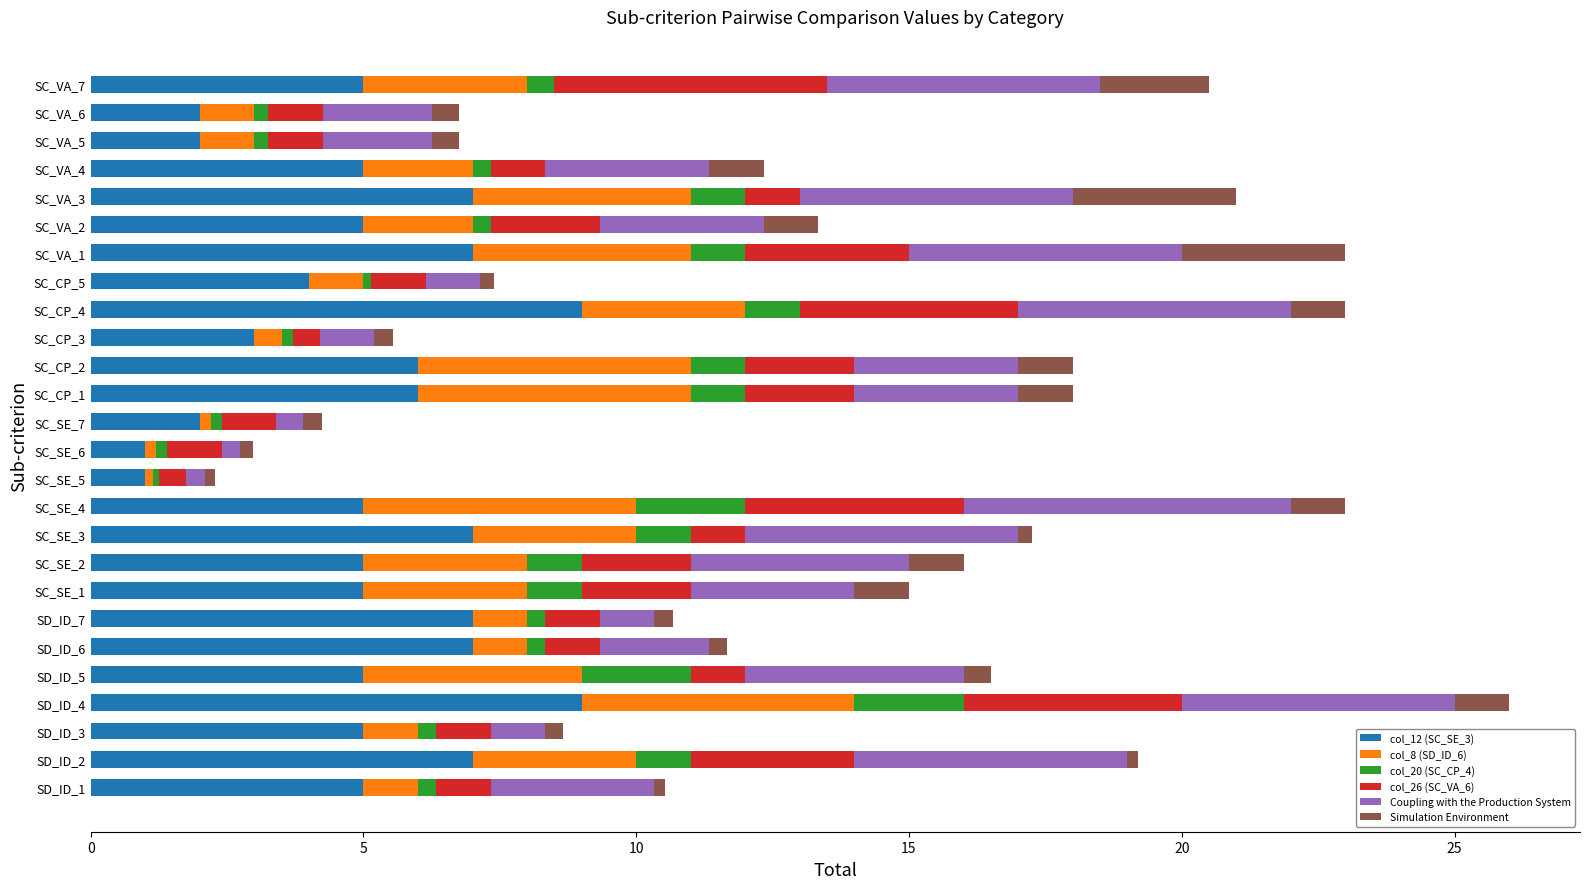

The value of col_12 (SC_SE_3) at SC_VA_1 is 7.0. True or false?

True